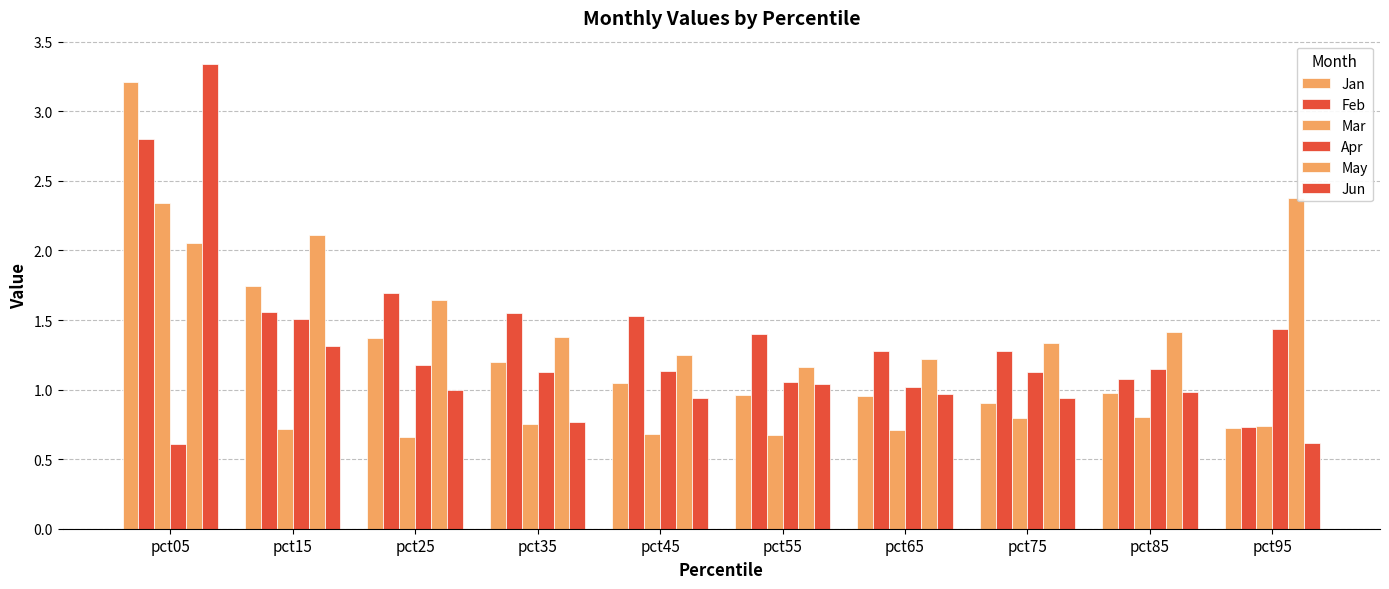

How many series are shown in this chart?

6